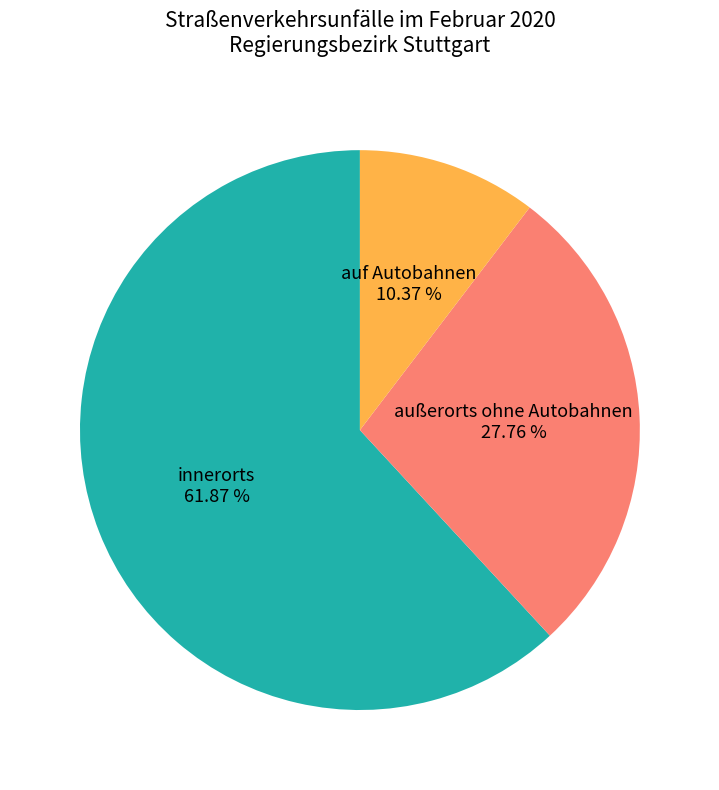

Which category has the smallest portion of the pie?

auf Autobahnen